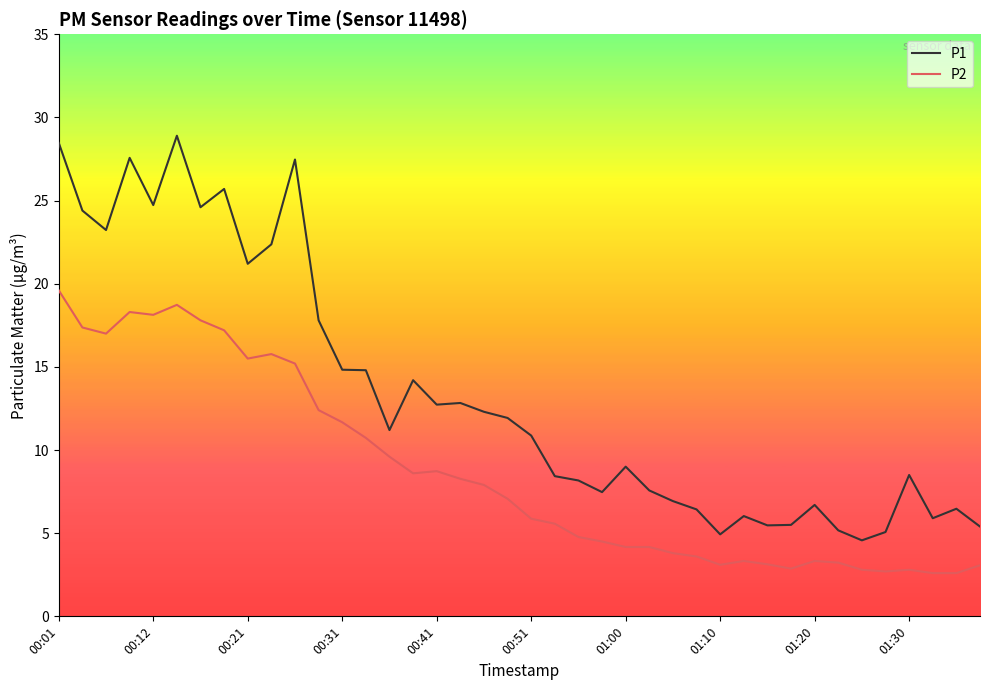

List the series in order of their overall mean, highest first.

P1, P2